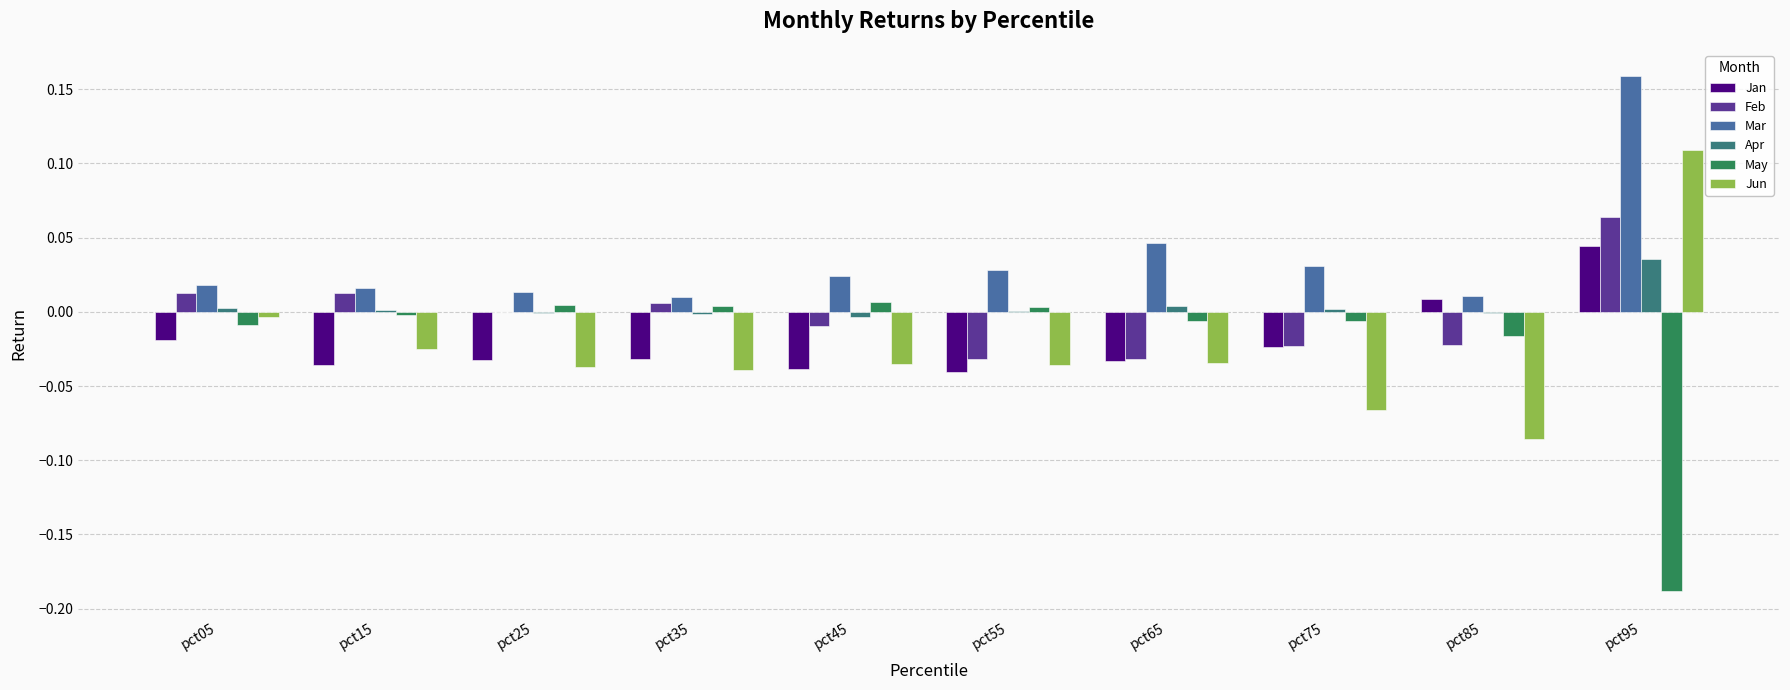

Are the bars horizontal?

No